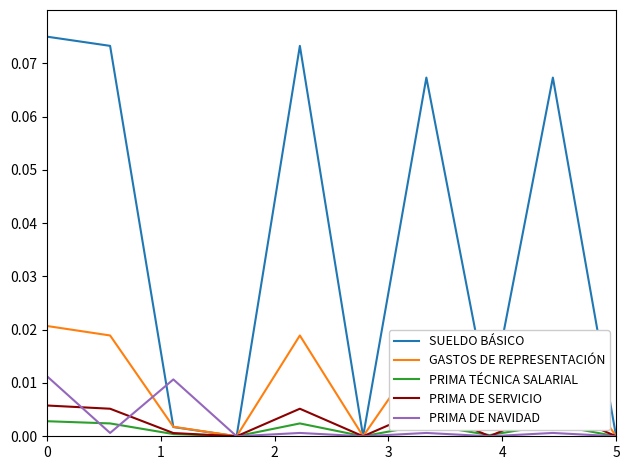

Which series has the widest spread of values?

SUELDO BÁSICO